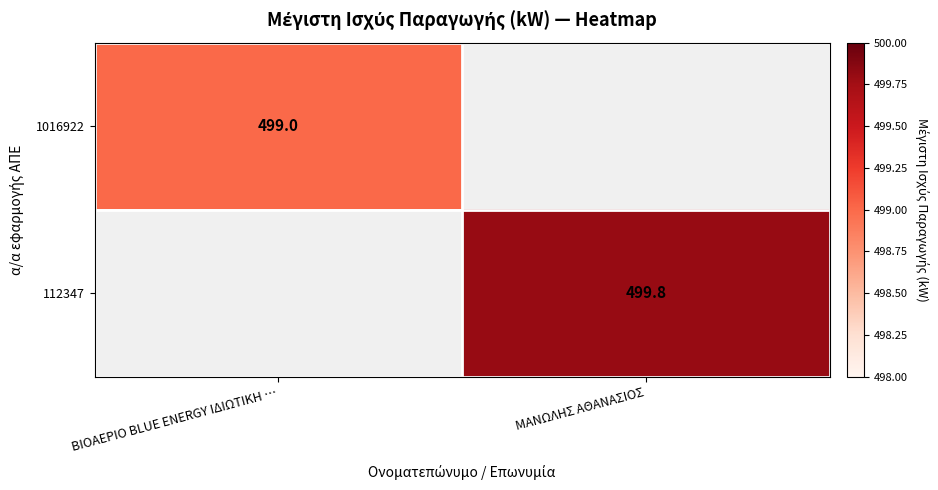

The 112347 series shows 710.9 at ΜΑΝΩΛΗΣ ΑΘΑΝΑΣΙΟΣ. True or false?

False